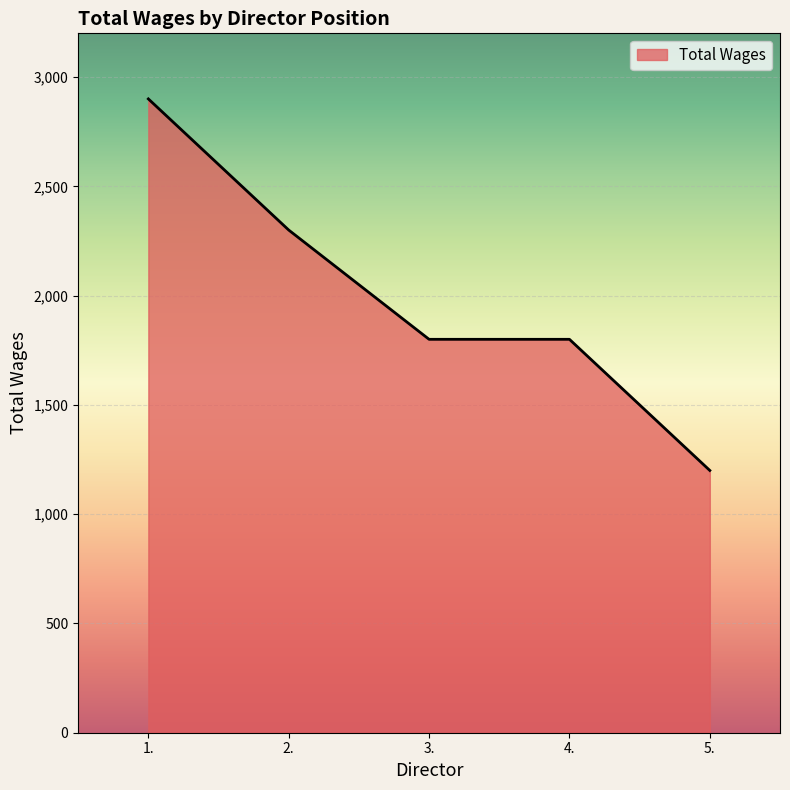

What is the greatest value displayed?

2900